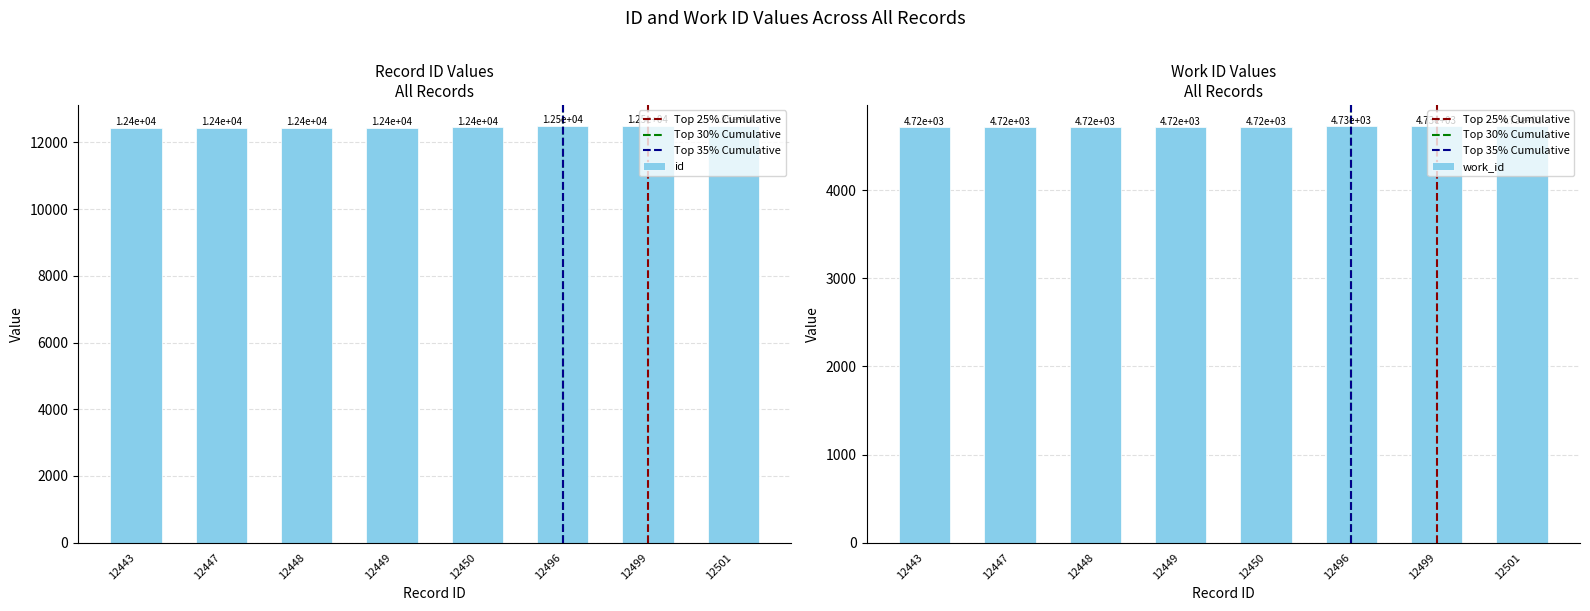

What is the difference between the maximum and second lowest values in the work_id series?

13